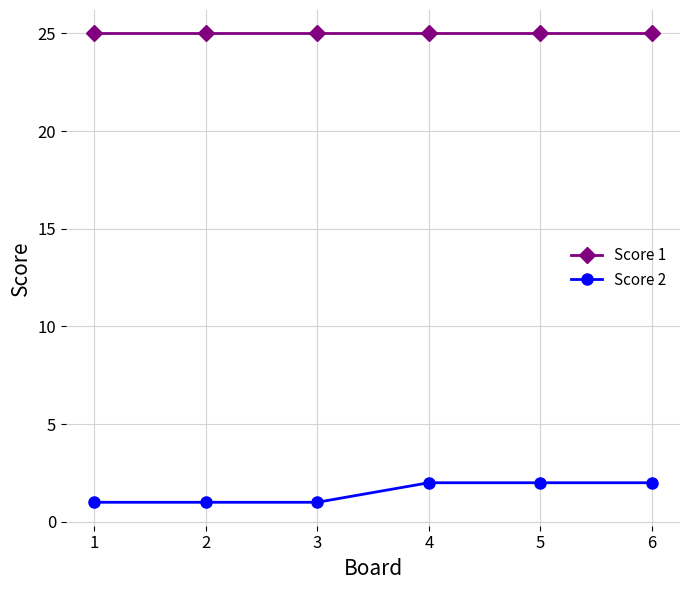

What is the value of the Score 1 point at the 1st from the left?

25